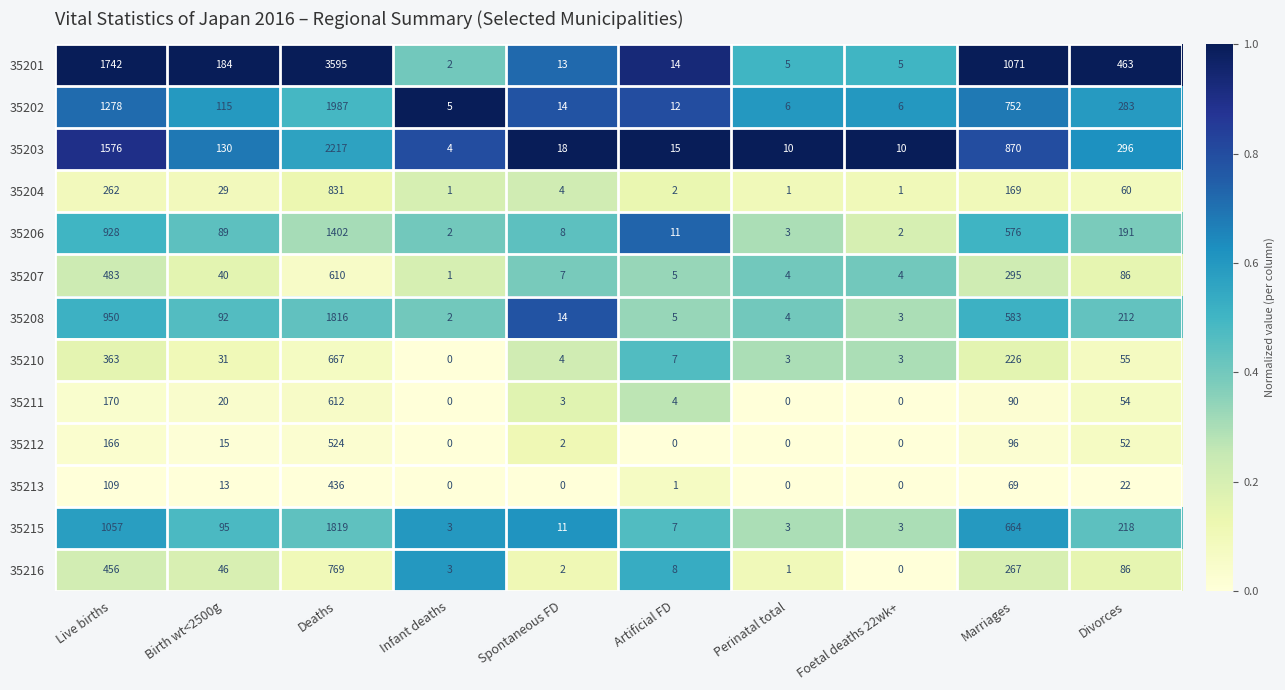

What is the difference between the highest and lowest values at Divorces?

441